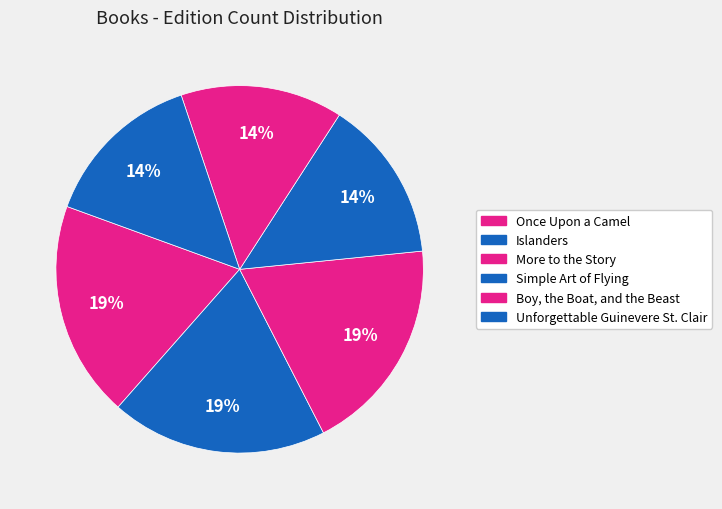

True or false: Islanders accounts for 33% of the total.

False